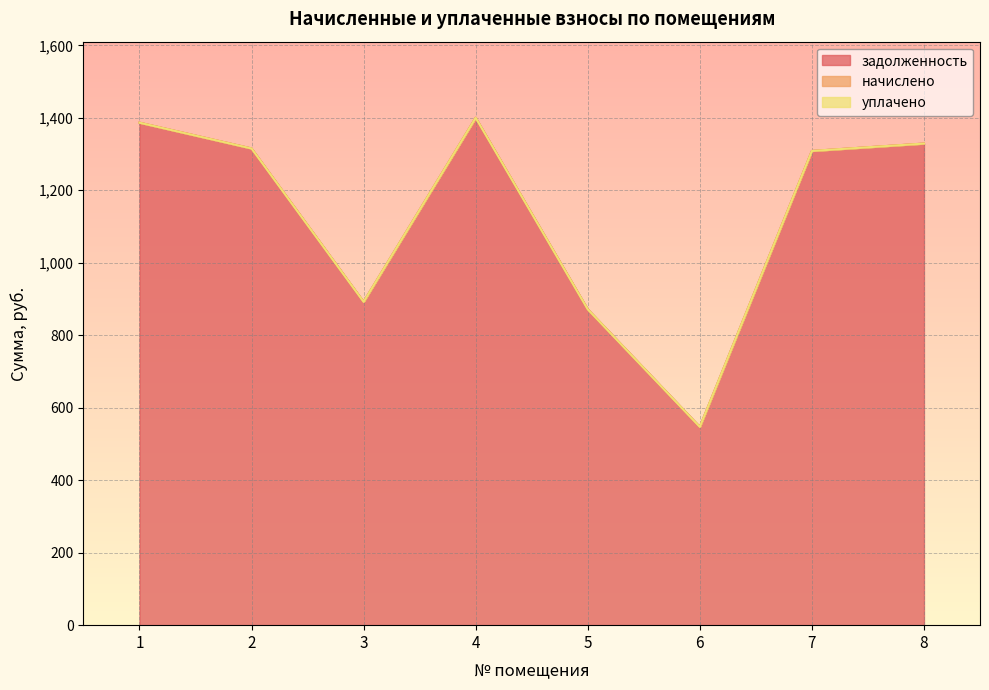

True or false: уплачено and начислено intersect in this chart.

False